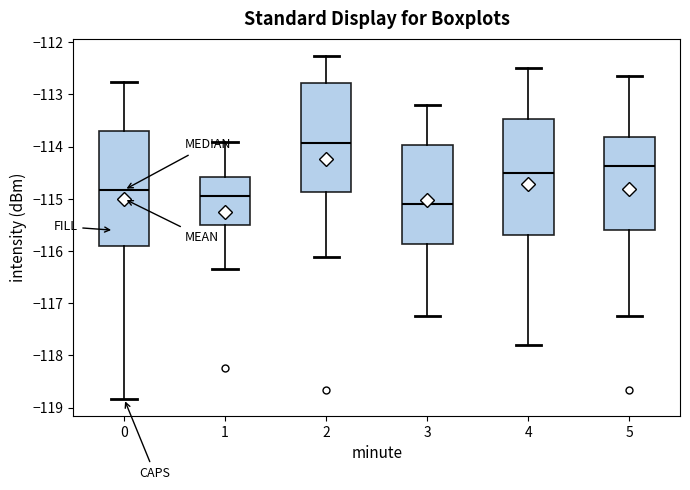

Reading left to right, read every box against the y-axis: the position of its median line, the range the box covers, and the ends of its whiskers. The values are not printed on the chart, so give them approximately, as read against the axis.

0: median -114.8, box -115.9 to -113.7, whiskers -118.8 to -112.8
1: median -114.9, box -115.5 to -114.6, whiskers -116.3 to -113.9
2: median -113.9, box -114.9 to -112.8, whiskers -116.1 to -112.3
3: median -115.1, box -115.9 to -114.0, whiskers -117.2 to -113.2
4: median -114.5, box -115.7 to -113.5, whiskers -117.8 to -112.5
5: median -114.4, box -115.6 to -113.8, whiskers -117.2 to -112.6